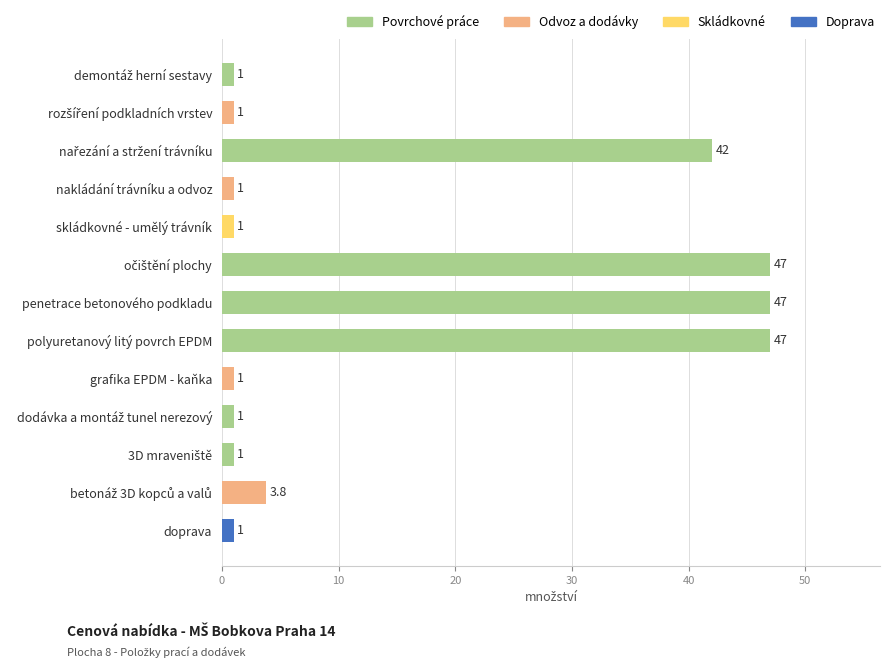

What is the minimum value shown in the chart?

1.0